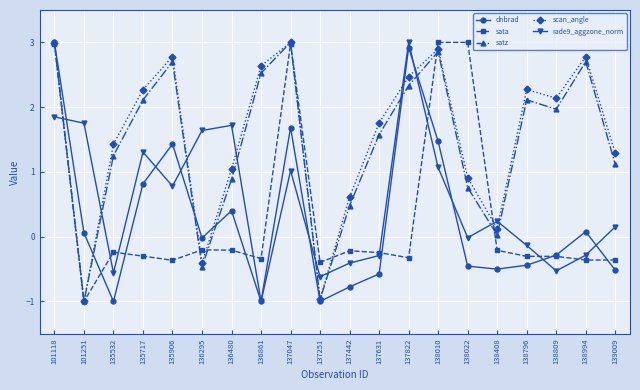

What is the value of the satz point at the 11th from the left?

0.5